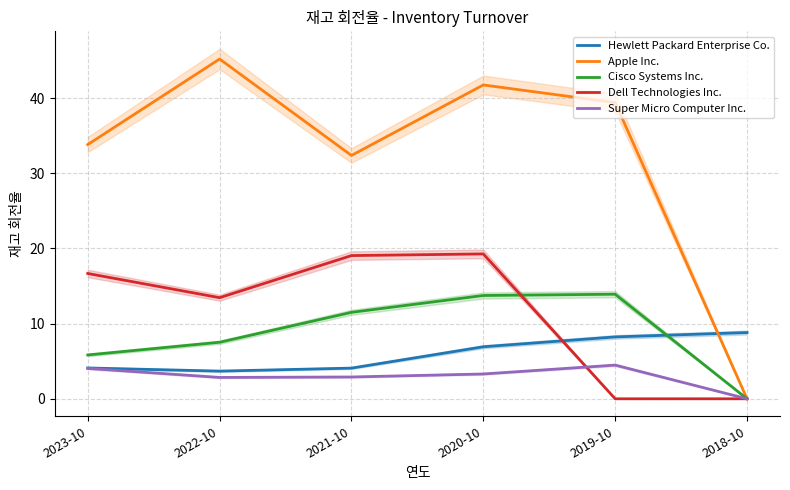

Is it true that Apple Inc. equals 51.0 at 2023-10?

False